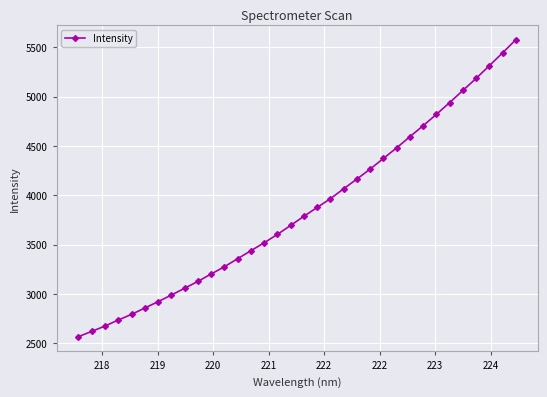

True or false: there are more than 2 points higher than both neighbors.

False